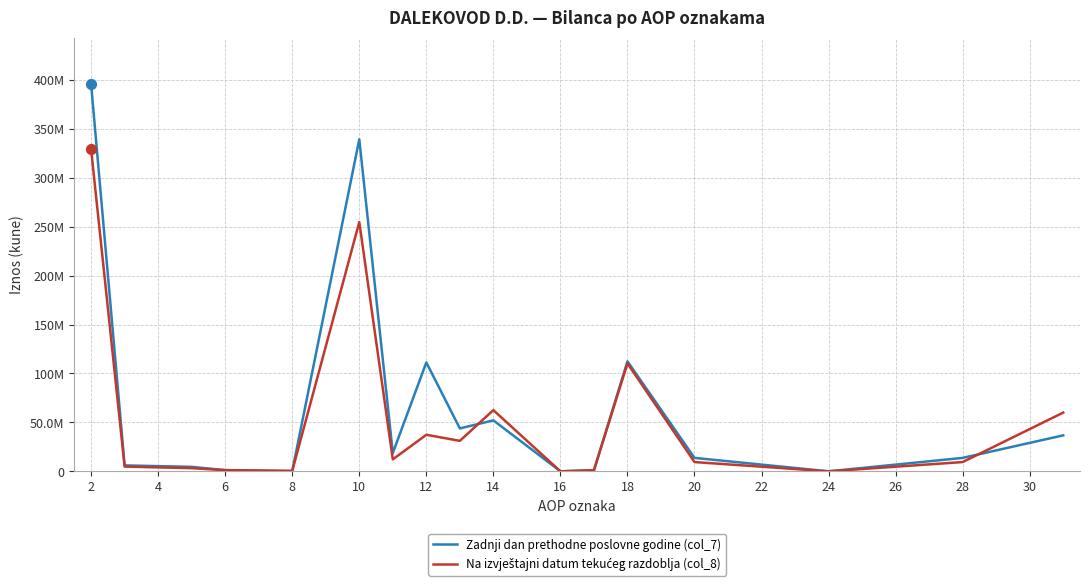

Is this an area chart (filled region under the line)?

No